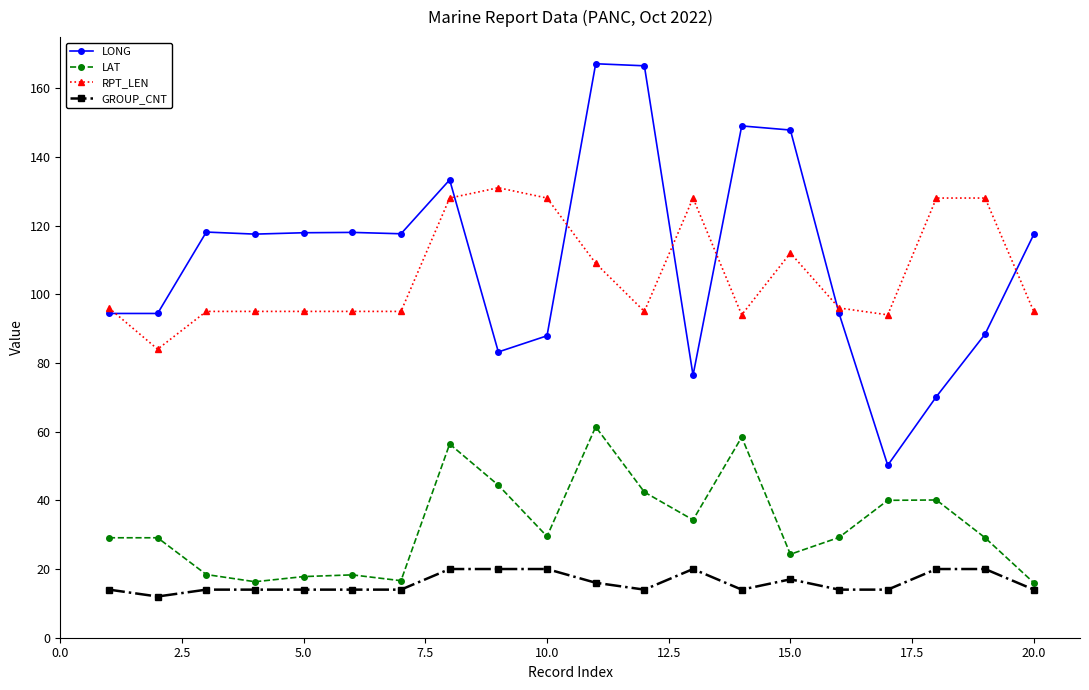

True or false: LONG has more than 2 interior local peaks.

True